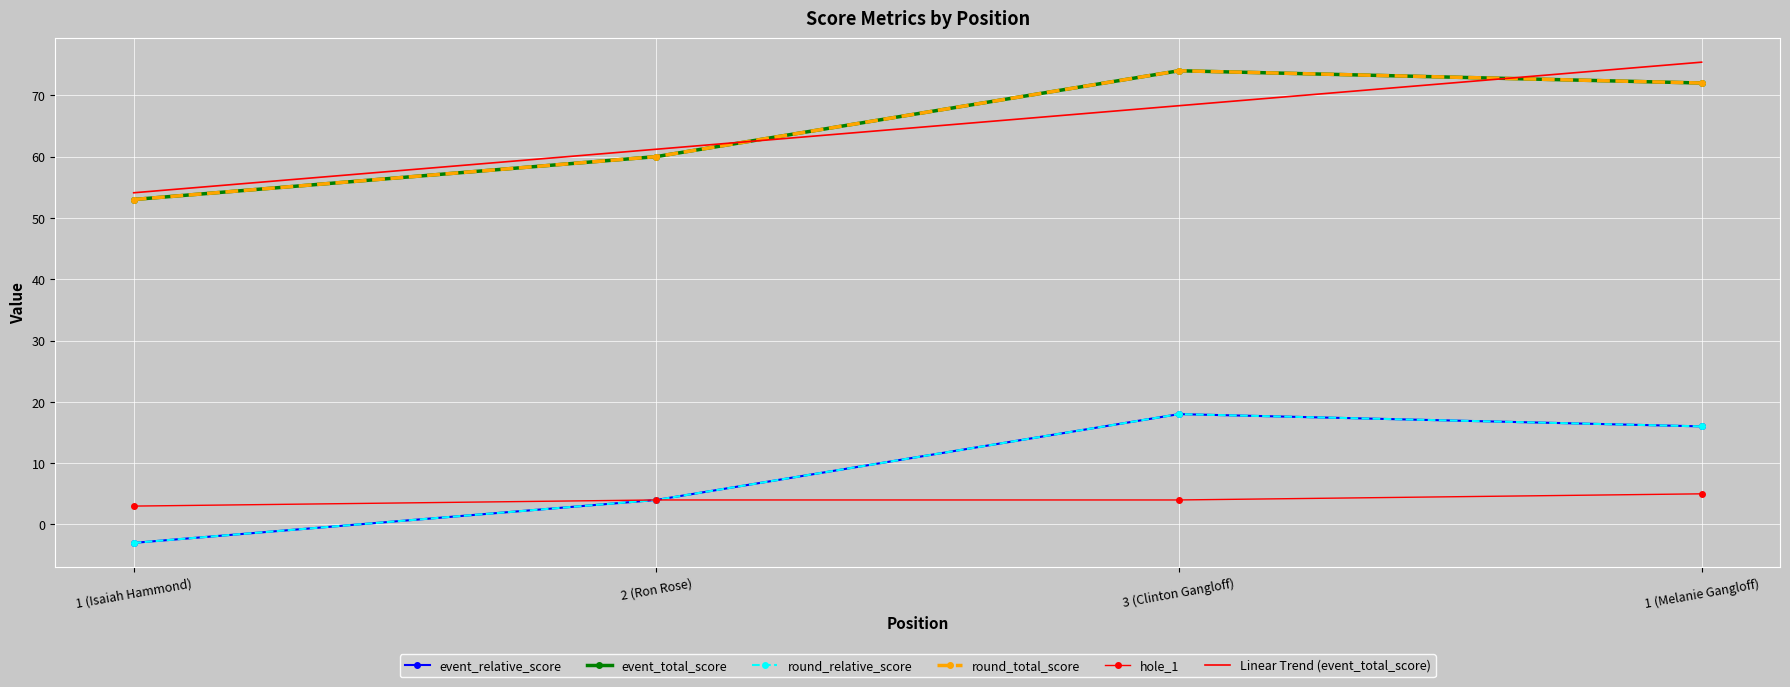

At which category is the sum across all series the highest?

3 (Clinton Gangloff)